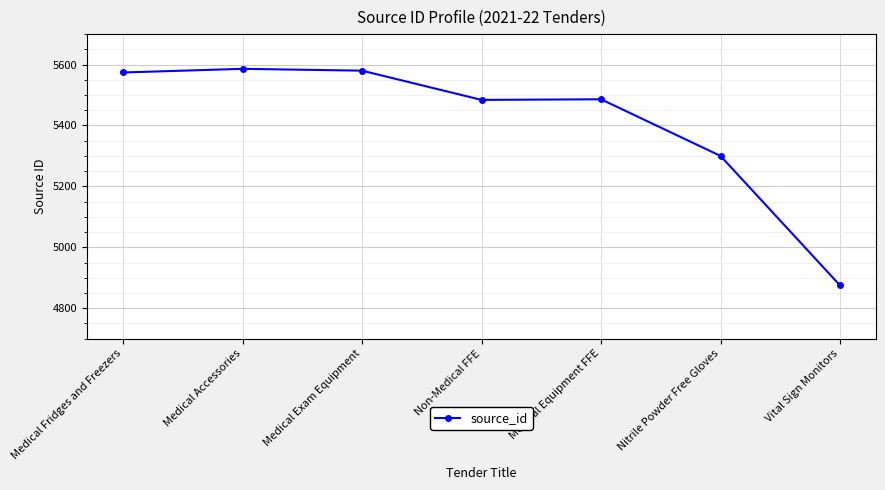

What is the greatest value displayed?

5586